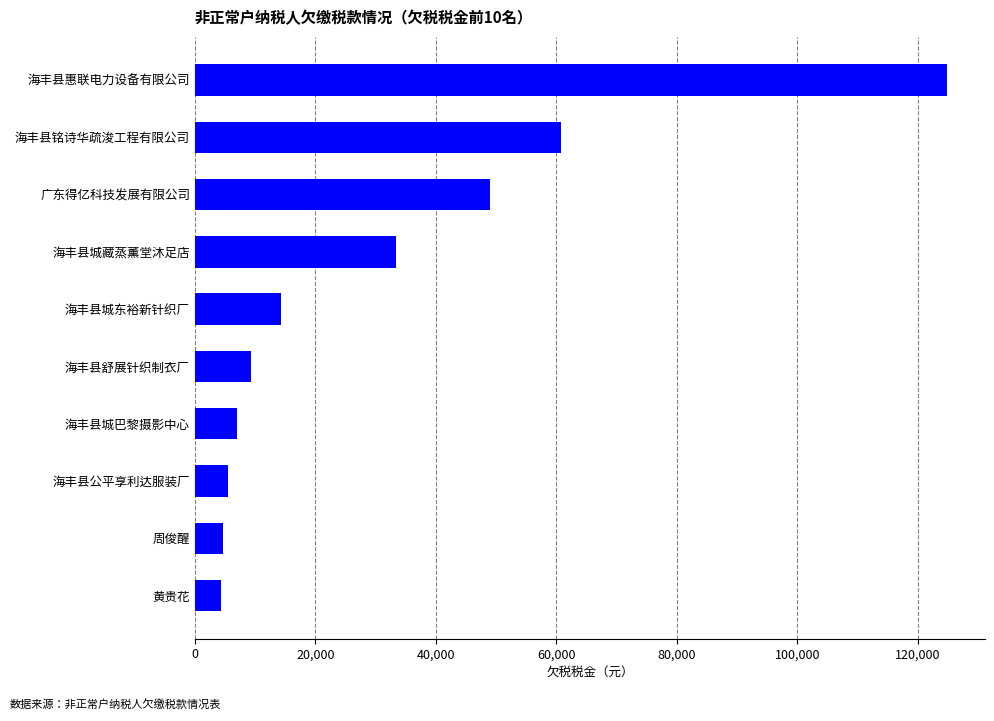

True or false: the data shows 9240.0 at 海丰县舒展针织制衣厂.

True